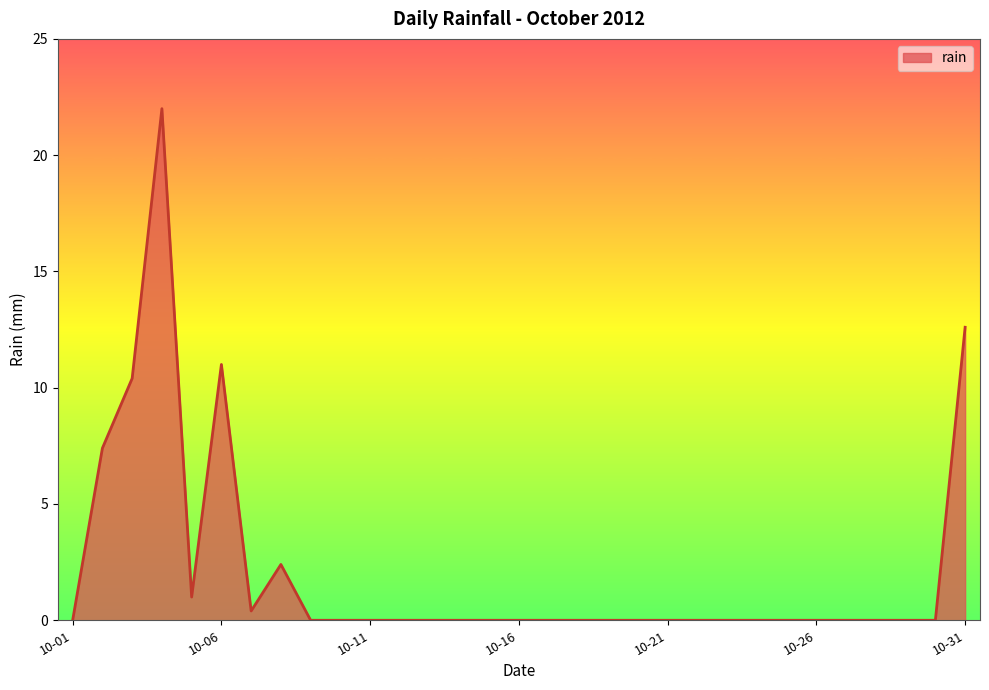

True or false: there are more than 2 points higher than both neighbors.

True